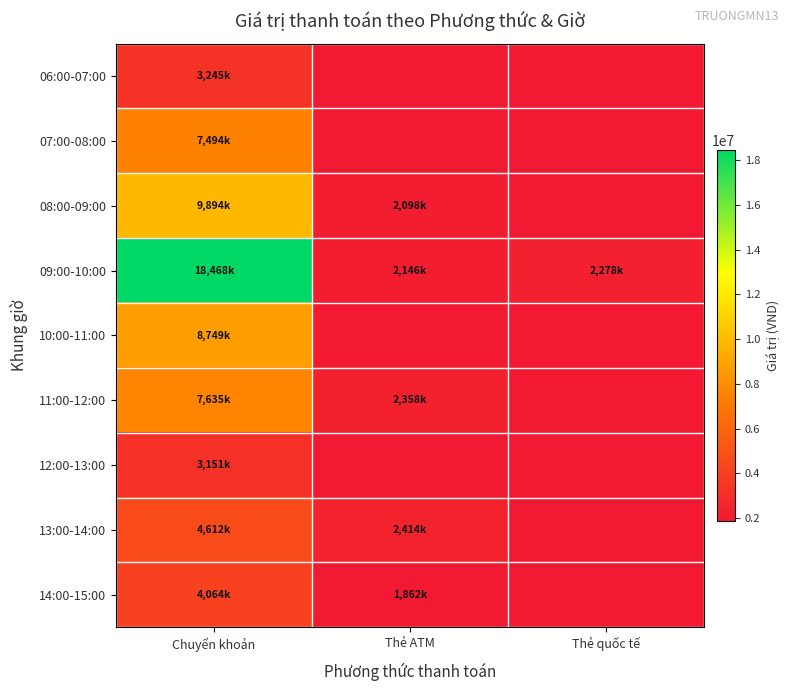

List the series in order of their peak value, lowest first.

12:00-13:00, 06:00-07:00, 14:00-15:00, 13:00-14:00, 07:00-08:00, 11:00-12:00, 10:00-11:00, 08:00-09:00, 09:00-10:00